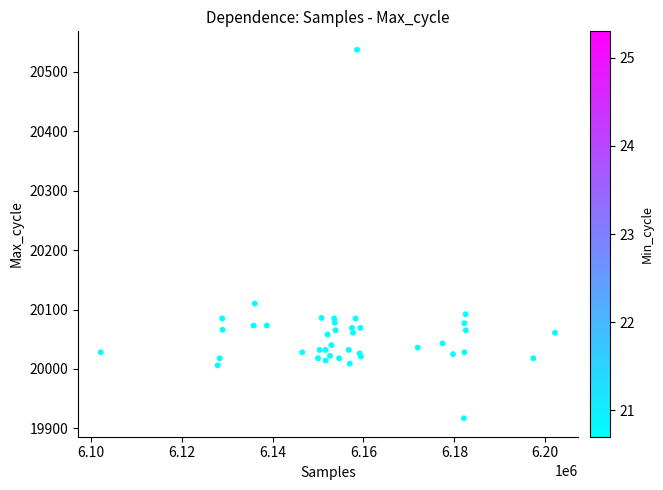

What Y value in the scatter plot is closest to 20227?

20110